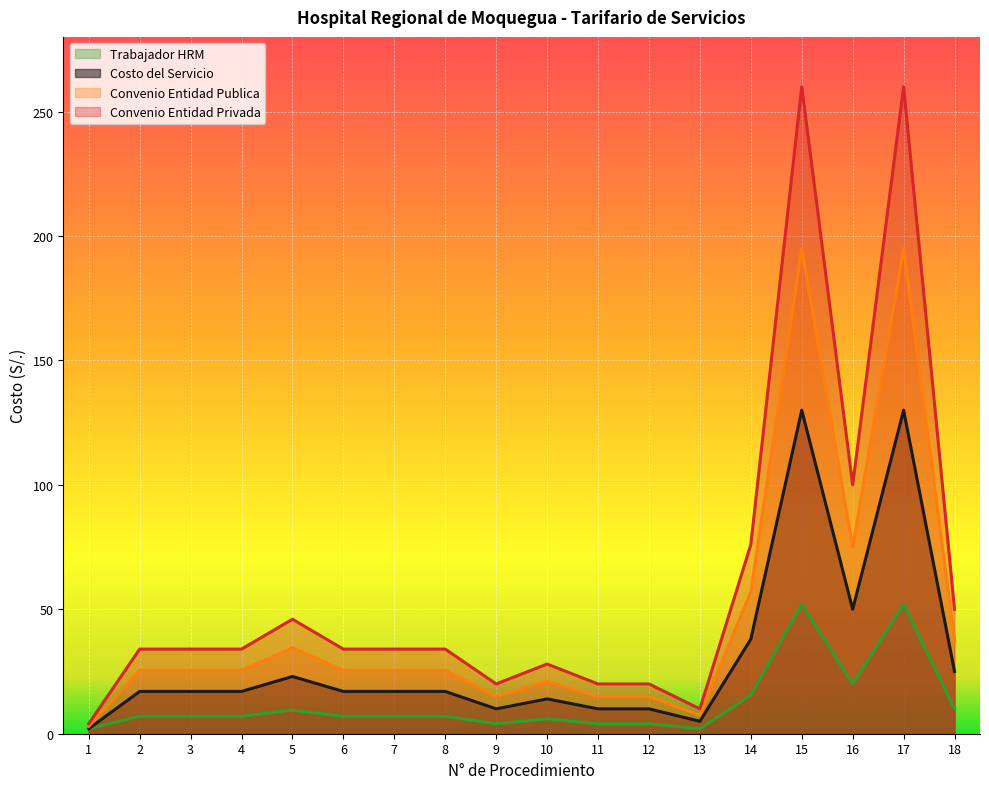

True or false: Convenio Entidad Privada has more than 1 points higher than both neighbors.

True